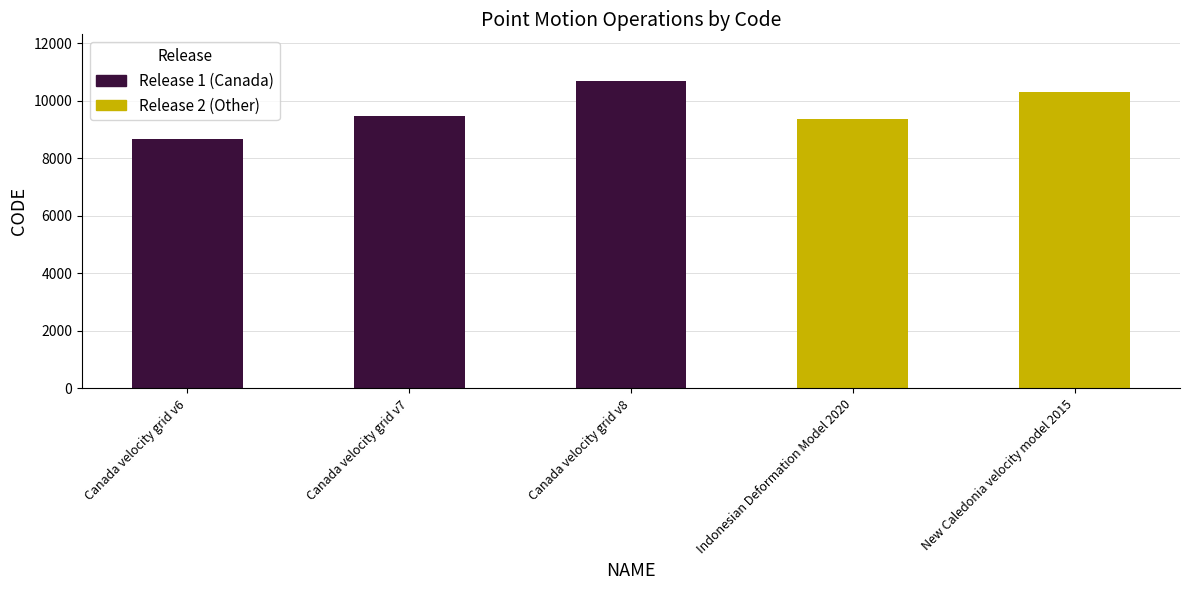

Read the value at New Caledonia velocity model 2015, to the nearest 50.

10300